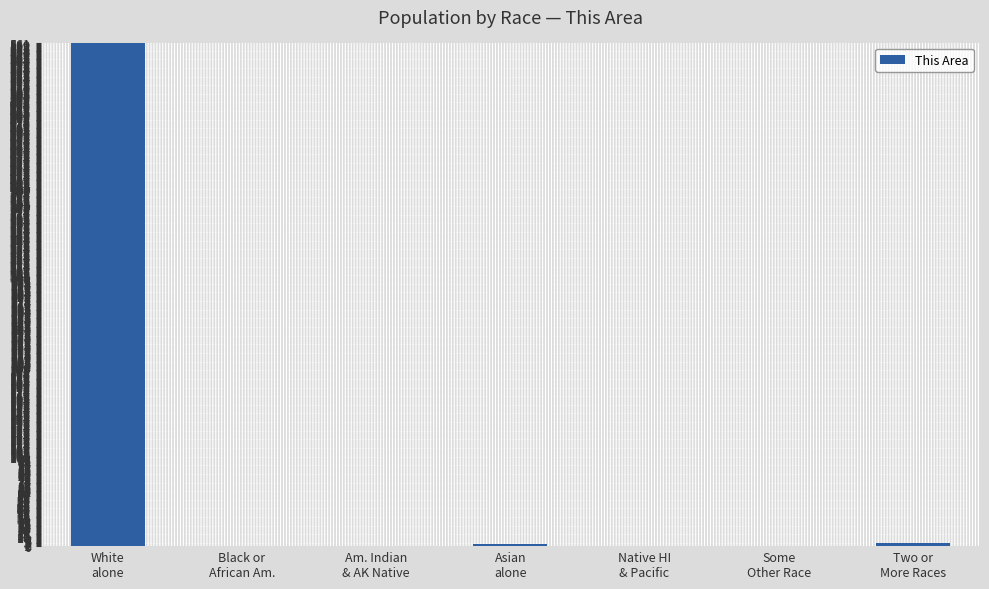

The chart shows a value of 561 at White
alone. True or false?

True